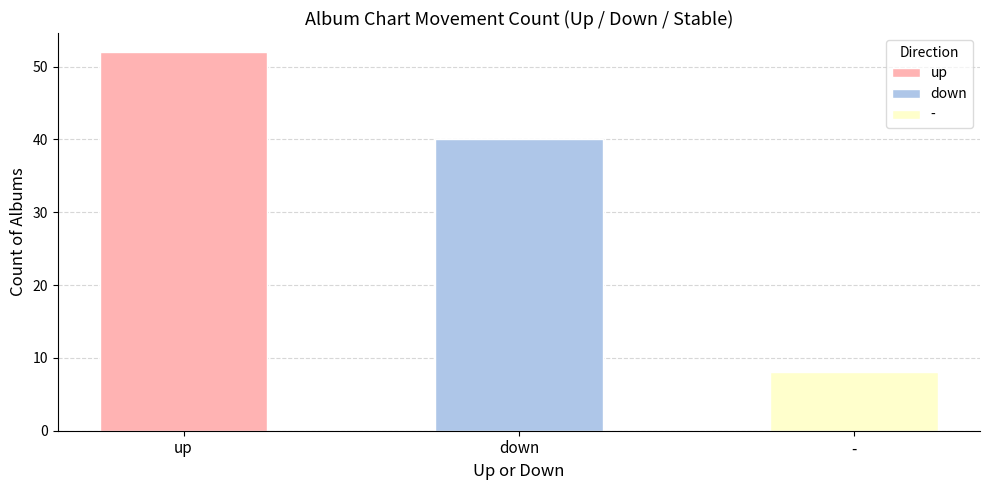

What is the sum of all values?

100